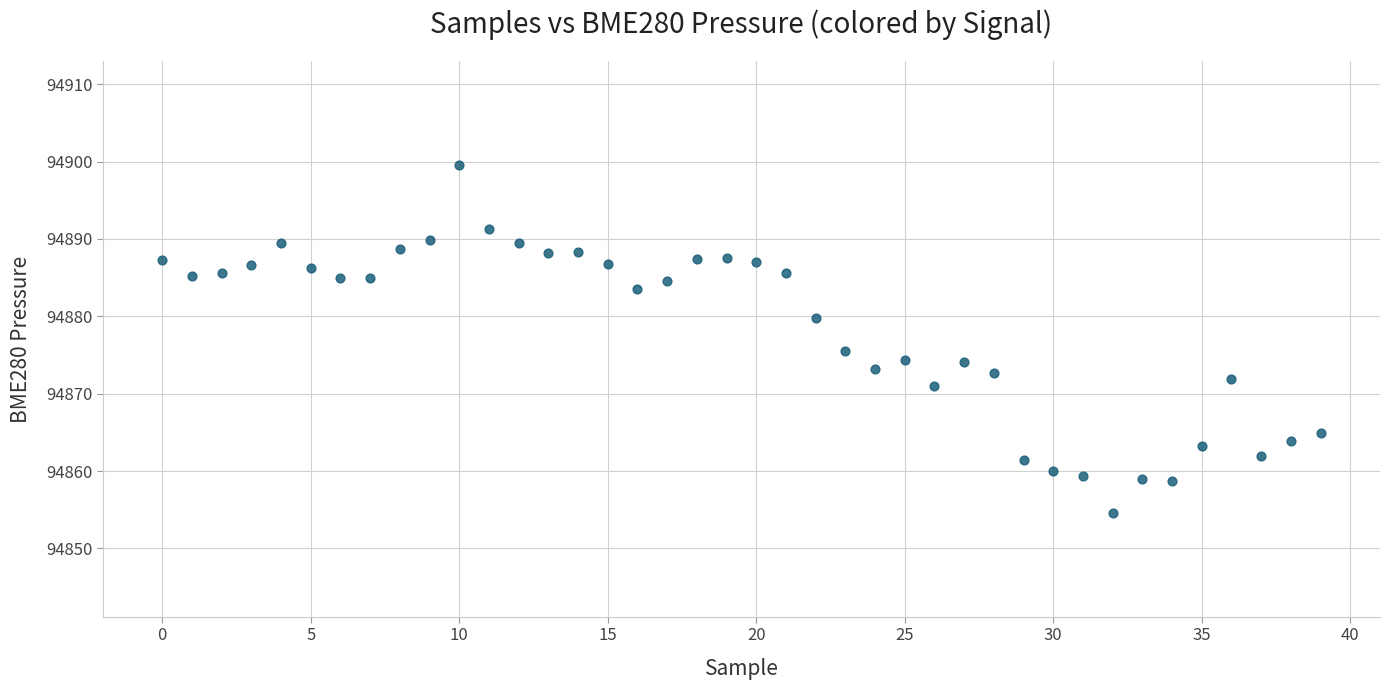

What is the range of Y values (max minus min)?

44.9